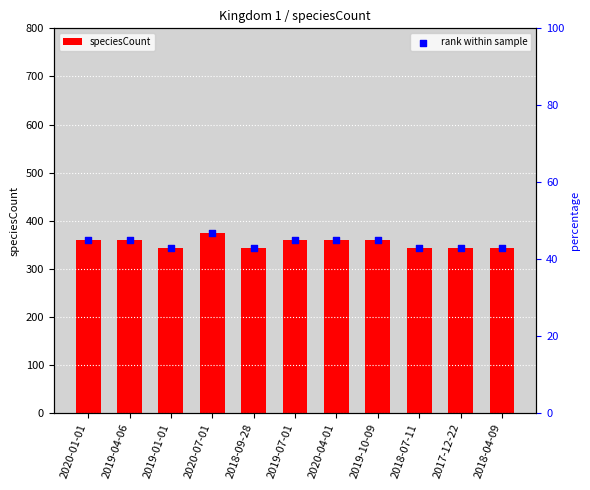

Which series reaches the maximum Y coordinate?

speciesCount